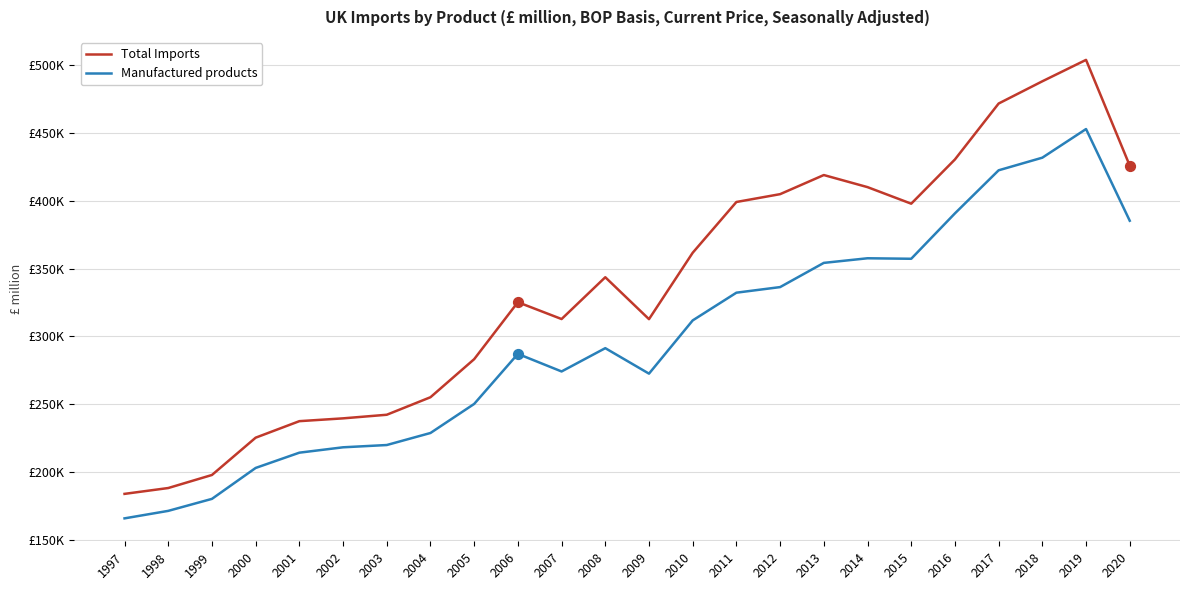

What is the total value across all series at 2011?

731291